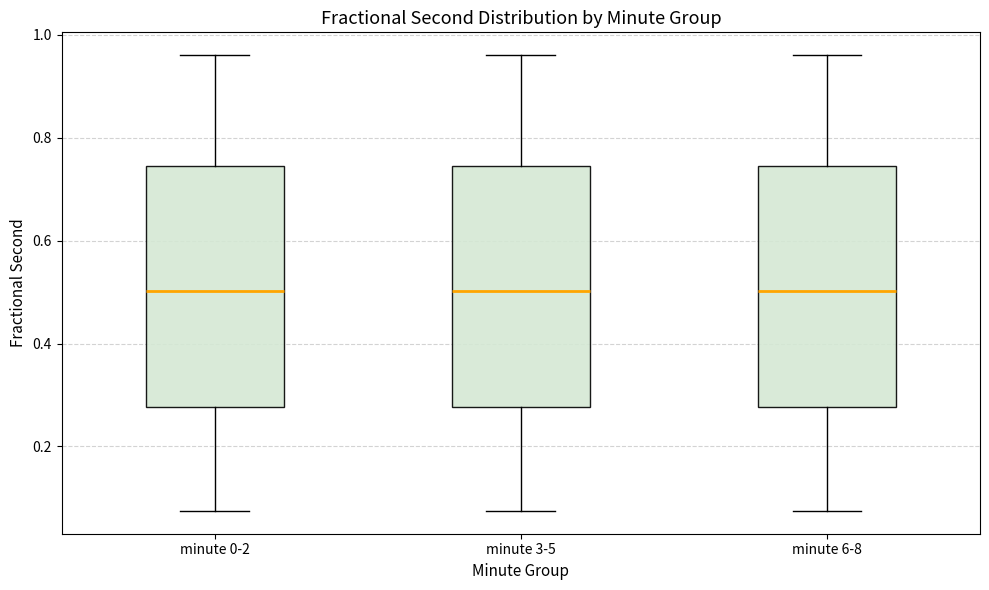

Where does the median line of the box for minute 0-2 sit on the y-axis? The values are not printed on the chart, so give them approximately, as read against the axis.

0.50